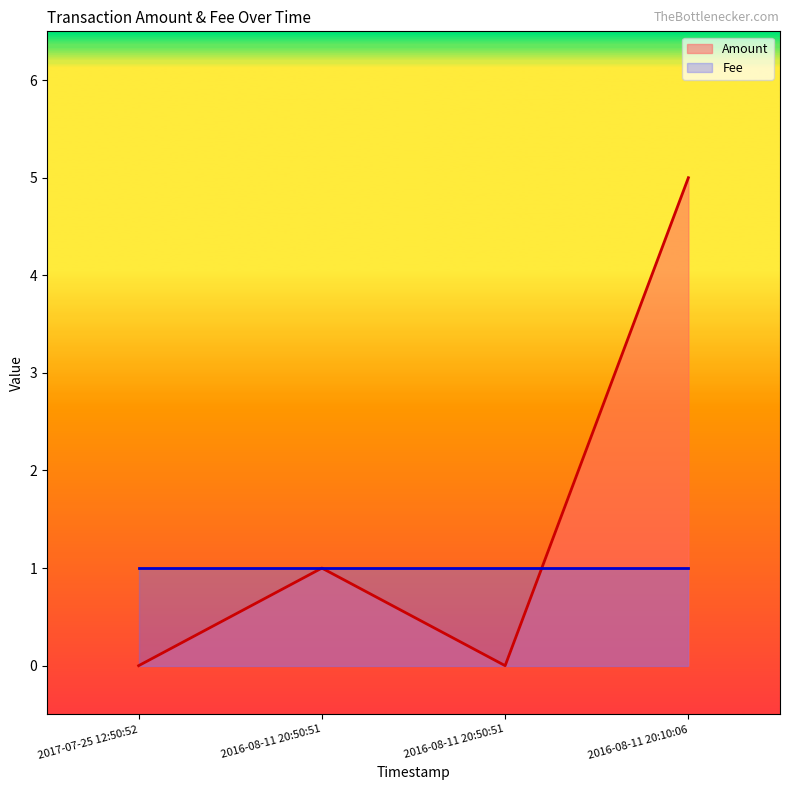

List the labels in order of value, largest first.

2016-08-11 20:10:06, 2016-08-11 20:50:51, 2017-07-25 12:50:52, 2016-08-11 20:50:51